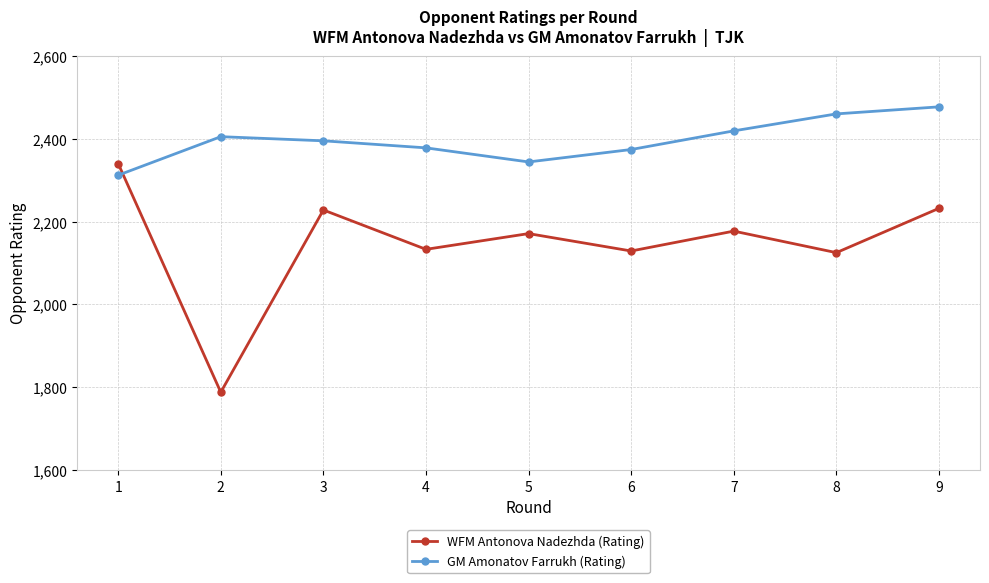

List the series in order of their peak value, highest first.

GM Amonatov Farrukh (Rating), WFM Antonova Nadezhda (Rating)